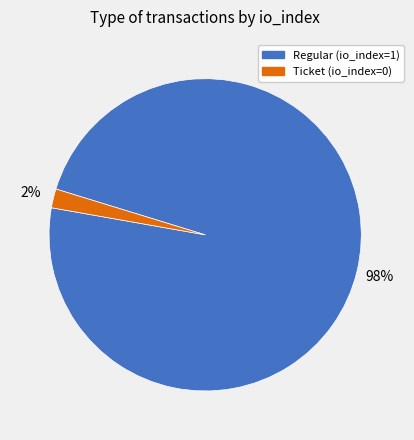

What percentage is the Ticket (io_index=0) slice, to the nearest percent?

2%